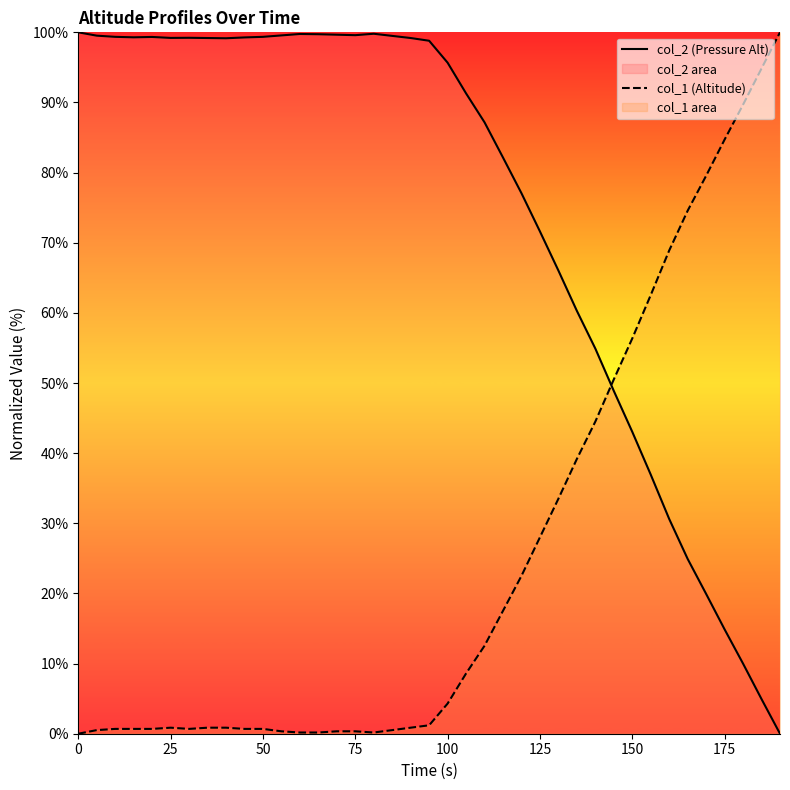

What is the difference between the maximum and minimum values in the col_1 (Altitude) series?

100.0